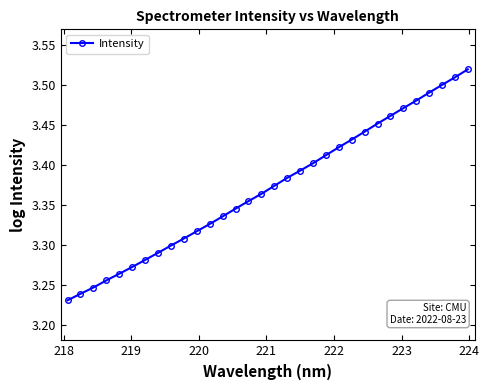

Does the chart display data point markers on the line(s)?

Yes